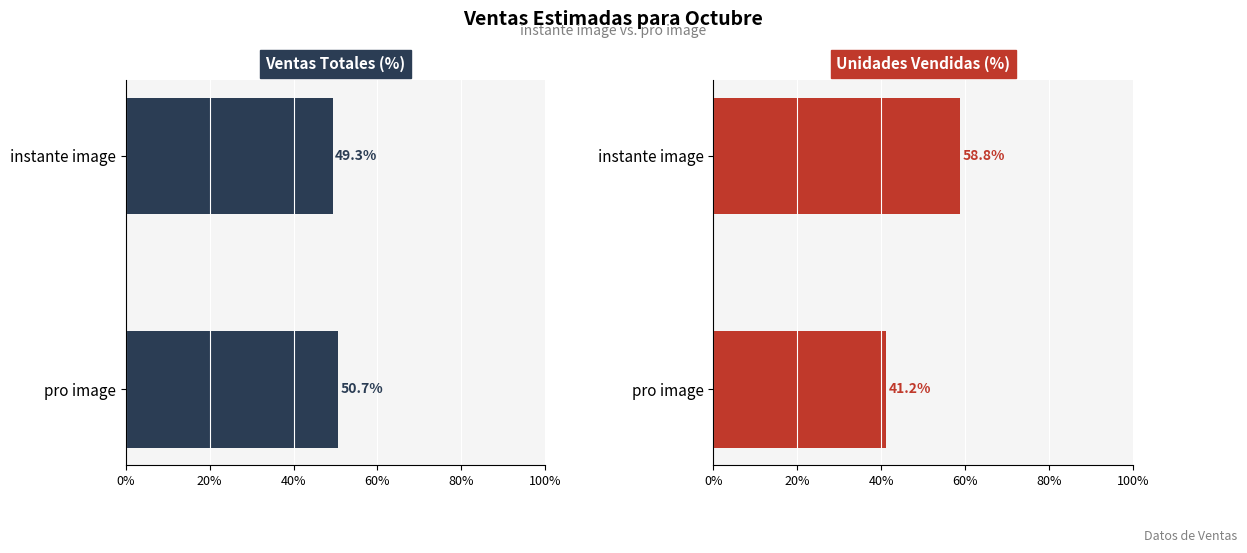

What is the spread (max minus min) of values at instante image?

9.5